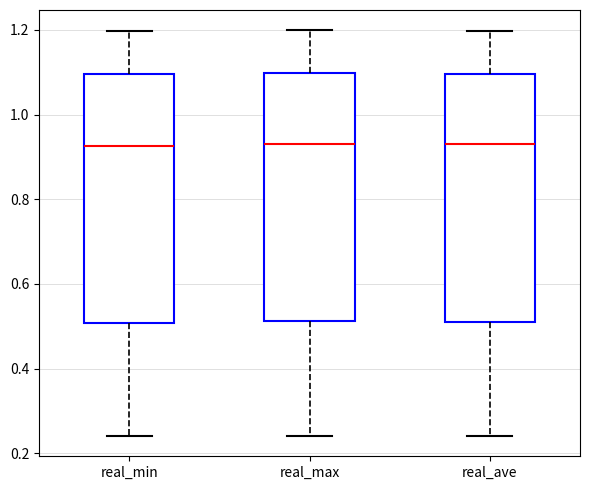

Where does the lower whisker of the box for real_max end on the y-axis? The values are not printed on the chart, so give them approximately, as read against the axis.

0.24